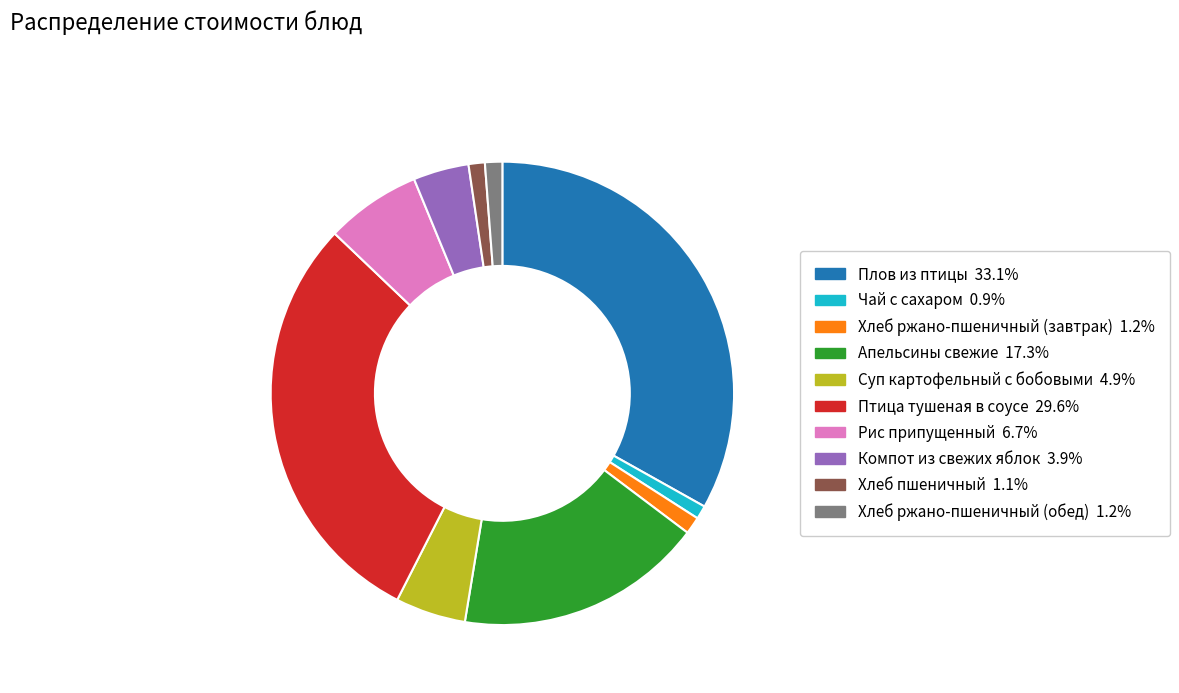

Count the number of slices in the pie.

10